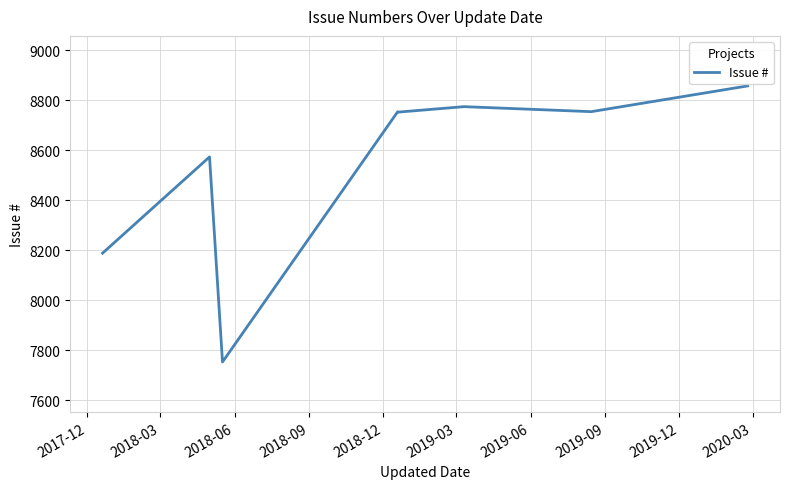

How many lines are shown in the chart?

1